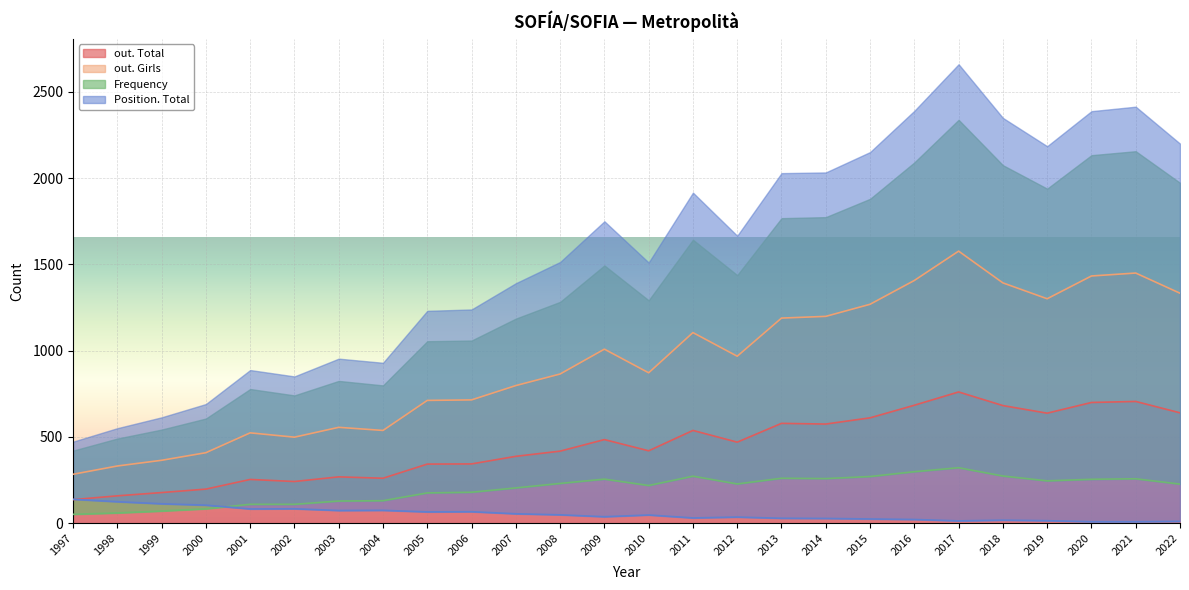

What value does the out. Total series have at 2007?

388